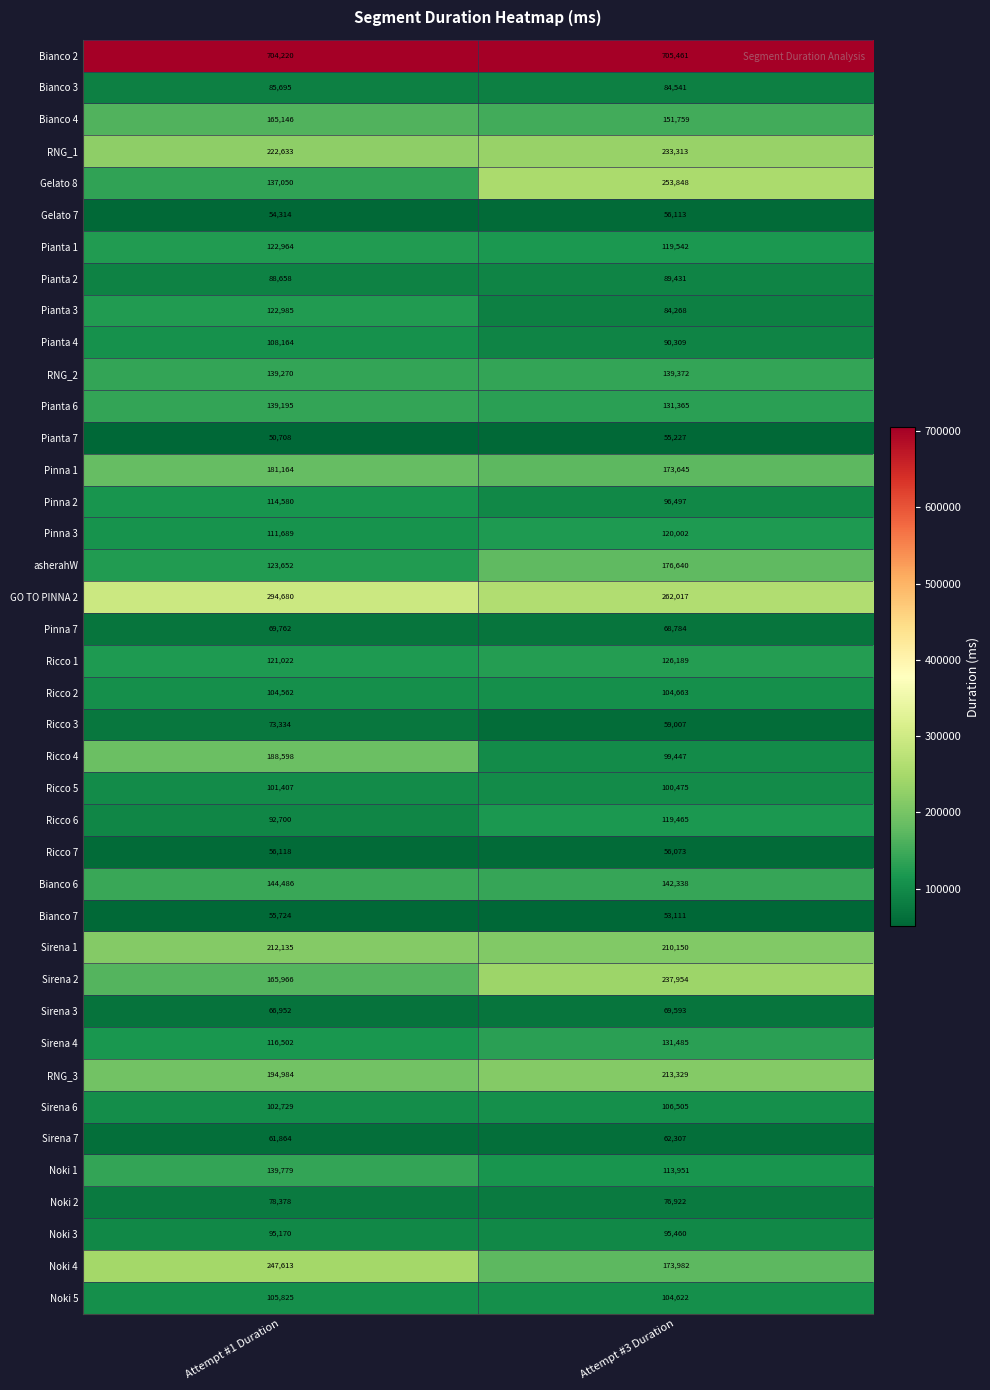

What is the average value of the Gelato 8 series?

195449